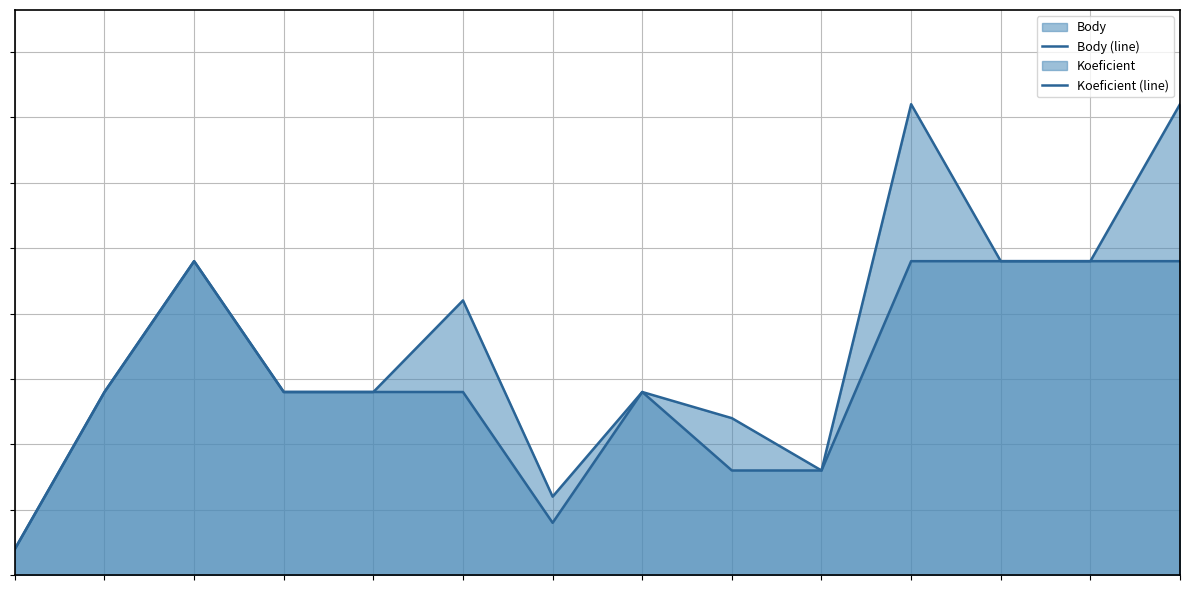

What is the difference between the second highest and second lowest values in the Koeficient (line) series?

10.0